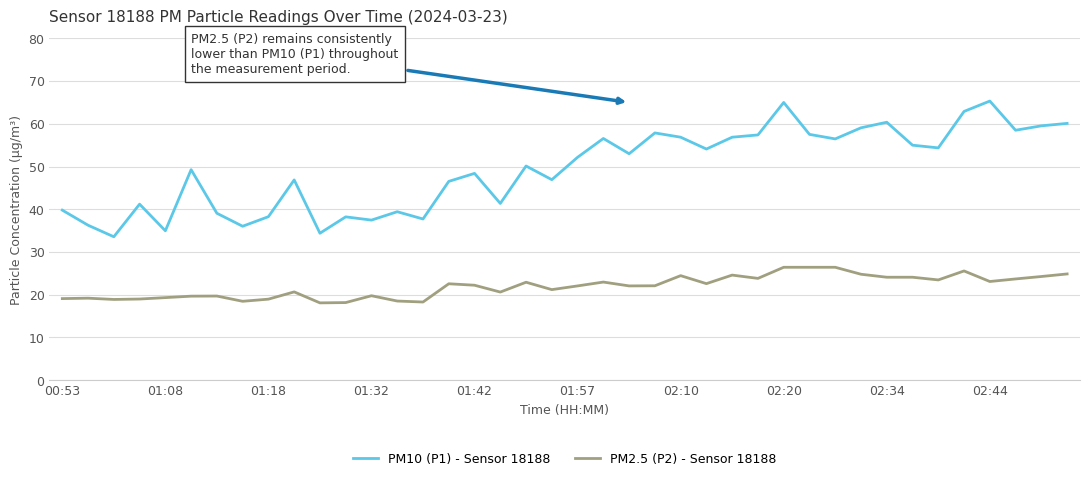

True or false: PM10 (P1) - Sensor 18188 and PM2.5 (P2) - Sensor 18188 intersect in this chart.

False